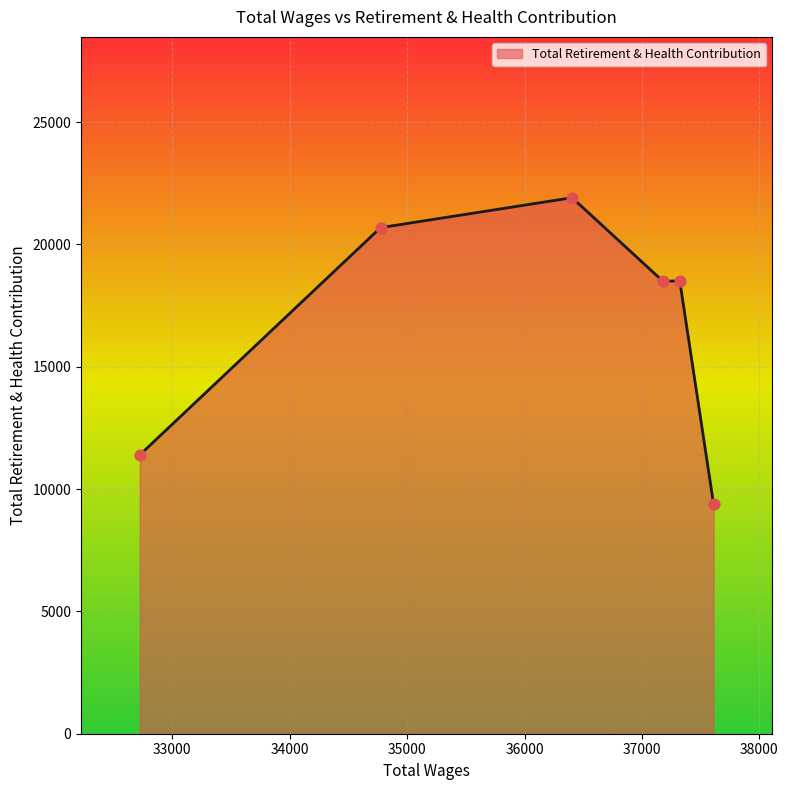

What is the greatest value displayed?

21911